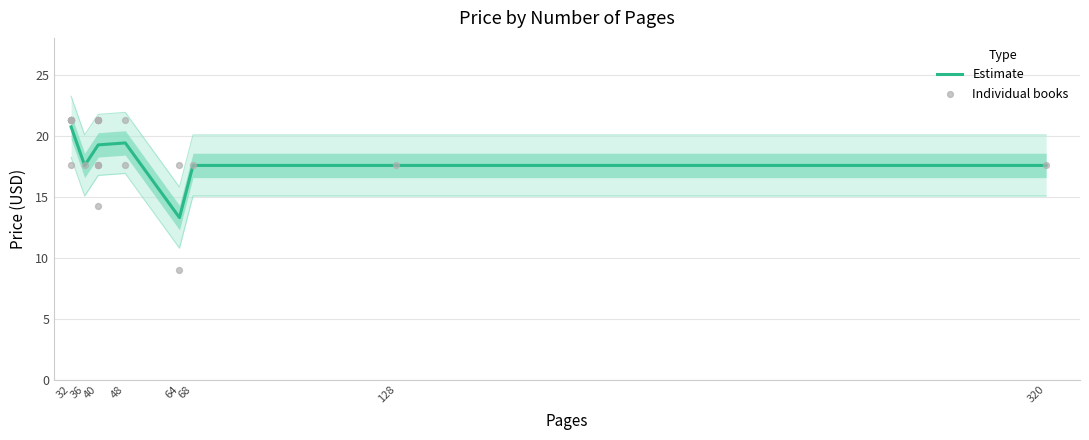

At which label does Estimate reach its peak?

32